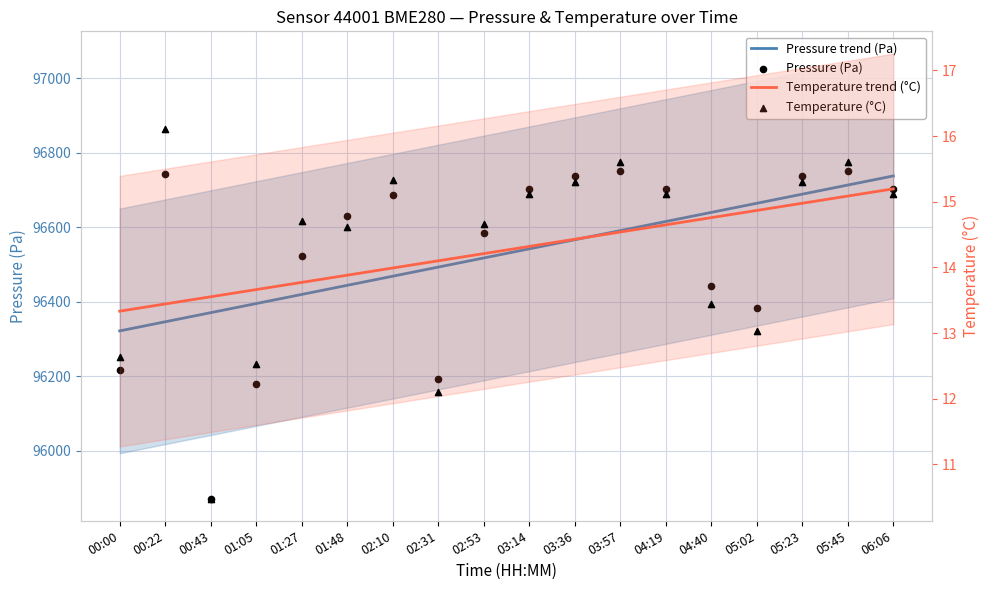

What are all the series names shown in the legend?

Pressure trend (Pa), Pressure (Pa), Temperature trend (°C), Temperature (°C)